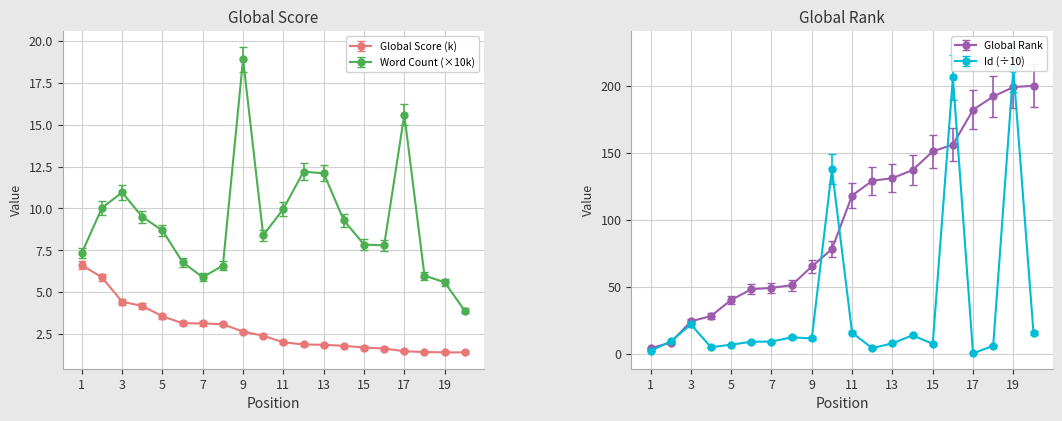

What is the total value across all series at 17?

199.2